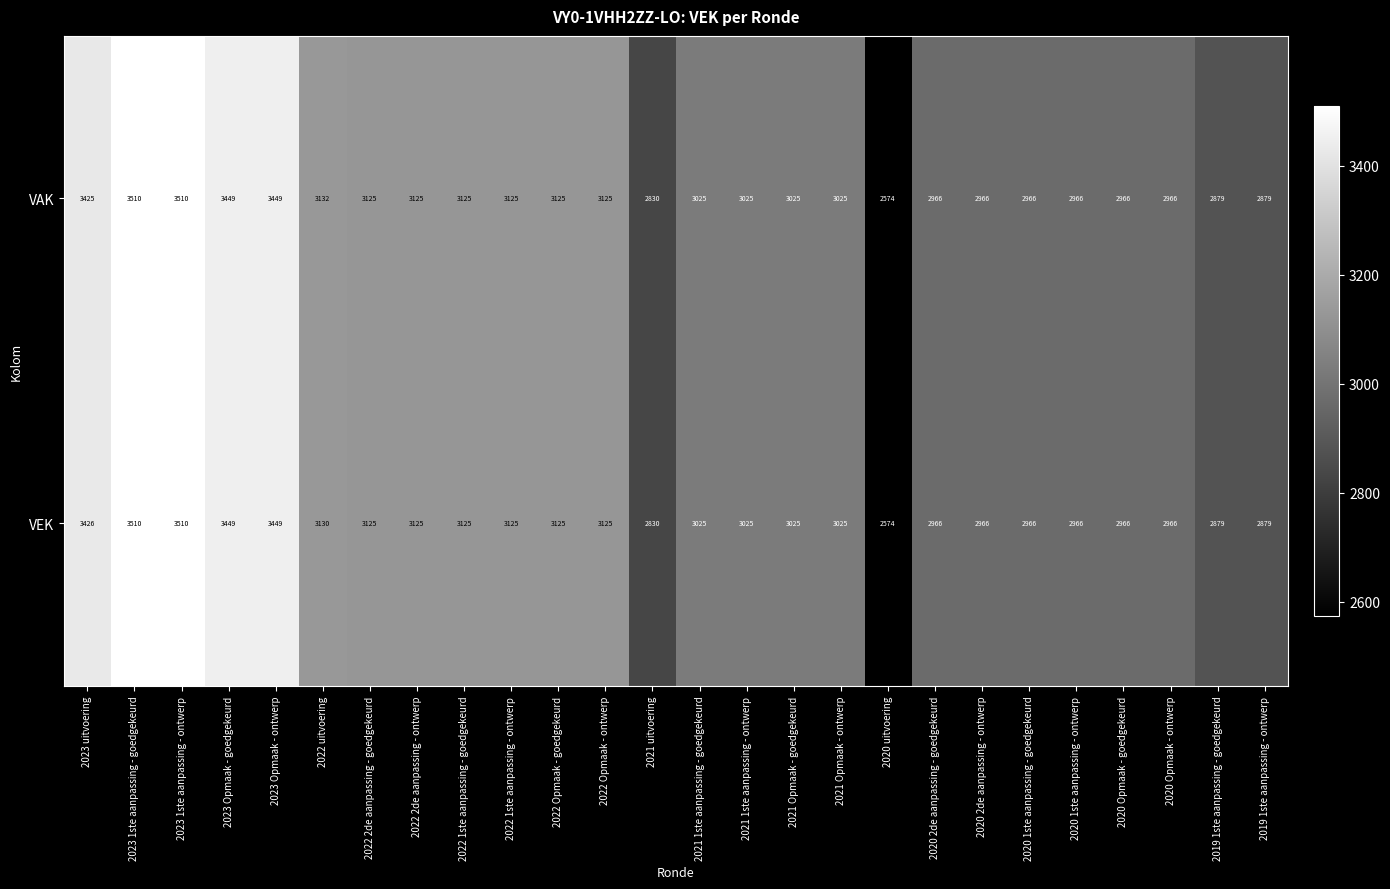

Rank the series by their average value, from highest to lowest.

VAK, VEK